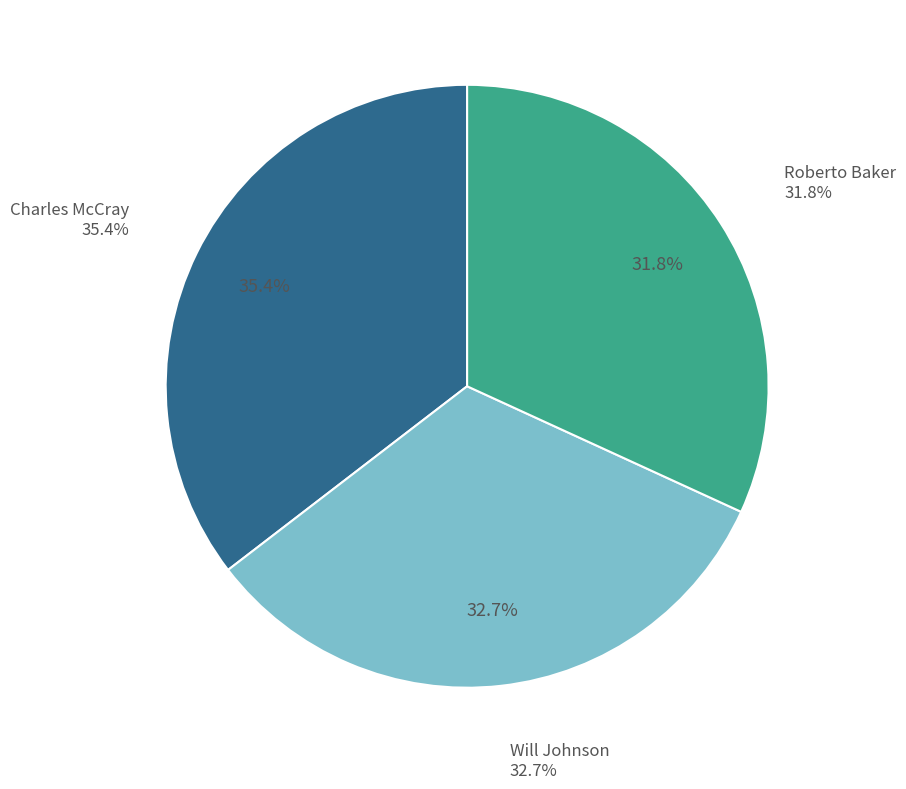

Is Roberto Baker the majority of the pie?

No